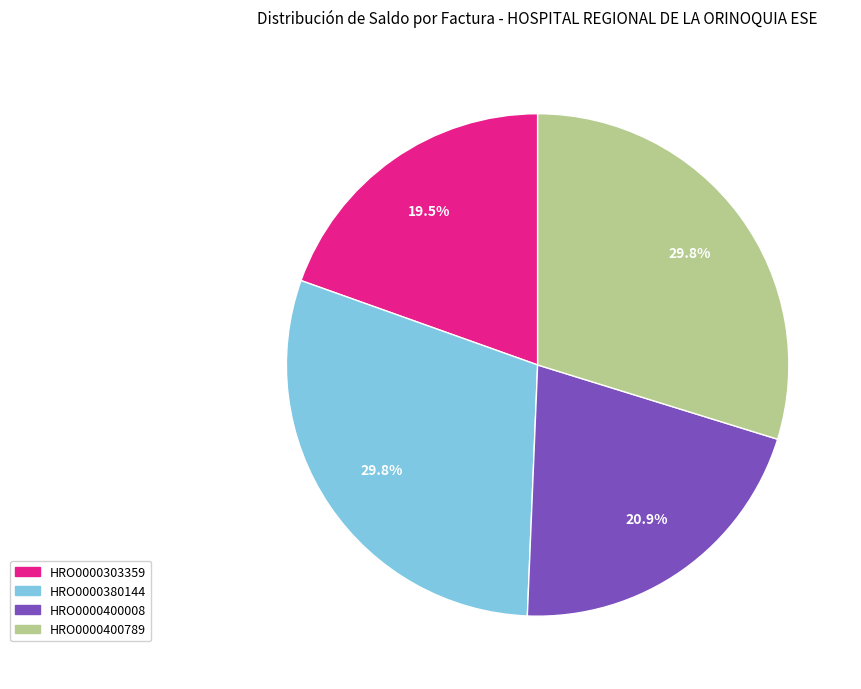

How much of the chart is everything except HRO0000303359?

80.5%